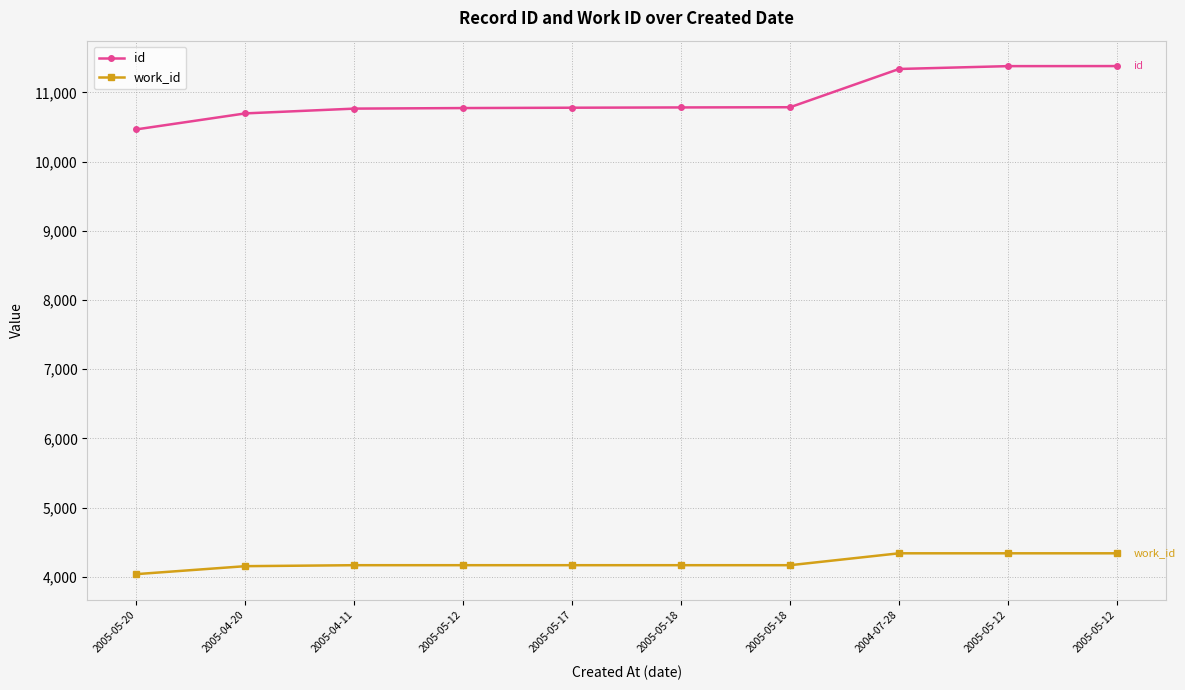

What is the sum of all work_id values?

42043